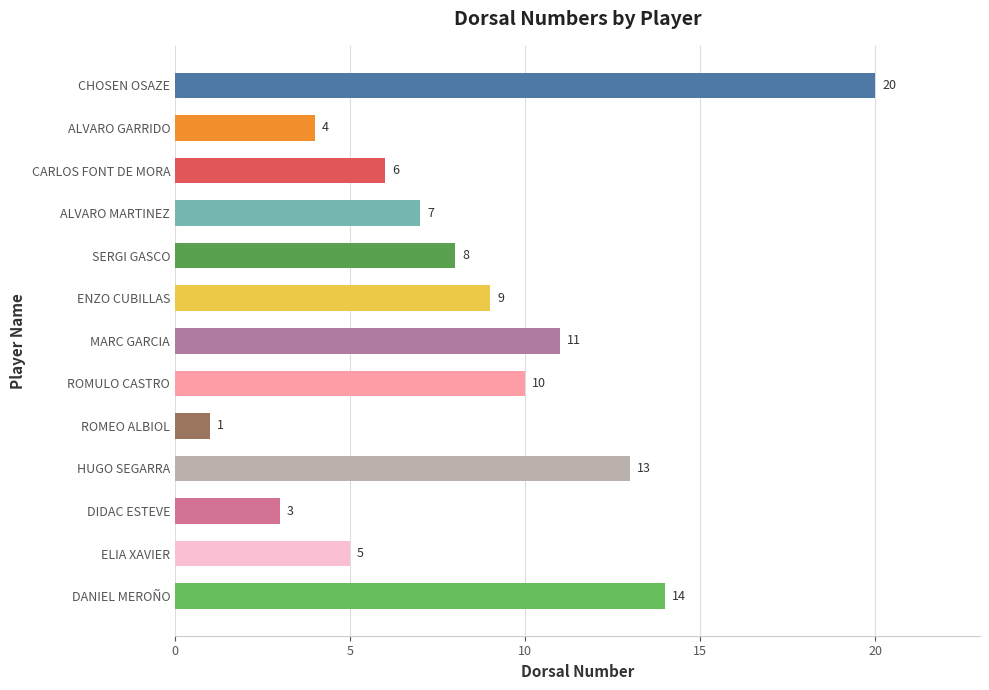

List the labels in order of value, smallest first.

ROMEO ALBIOL, DIDAC ESTEVE, ALVARO GARRIDO, ELIA XAVIER, CARLOS FONT DE MORA, ALVARO MARTINEZ, SERGI GASCO, ENZO CUBILLAS, ROMULO CASTRO, MARC GARCIA, HUGO SEGARRA, DANIEL MEROÑO, CHOSEN OSAZE